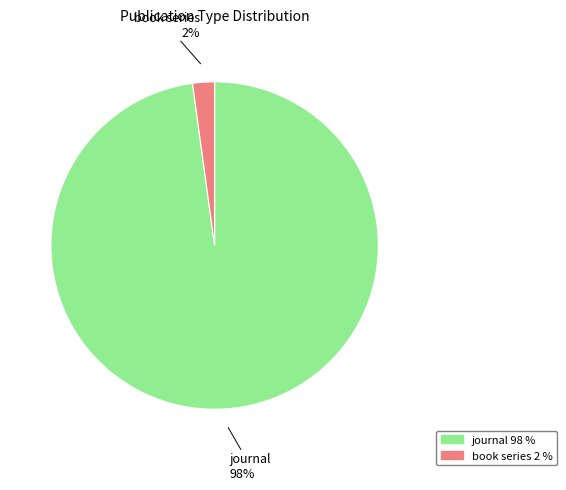

Between journal and book series, which is larger?

journal